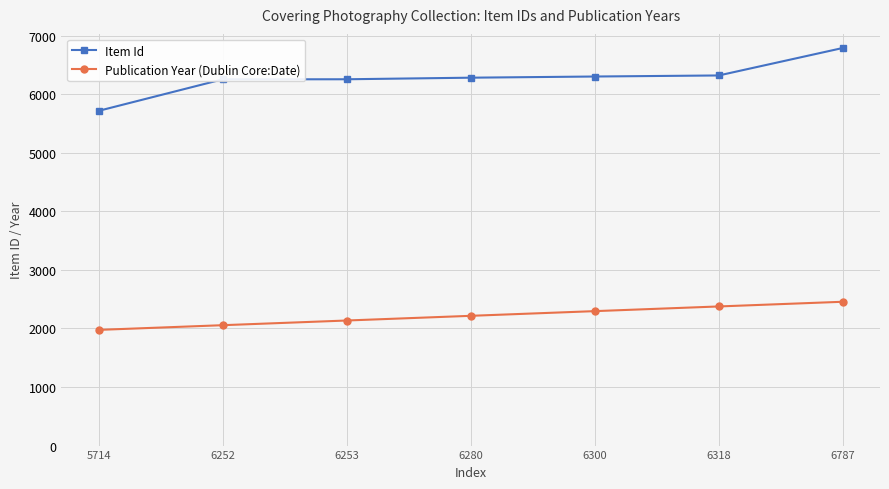

At how many categories does at least one series exceed 3699?

7